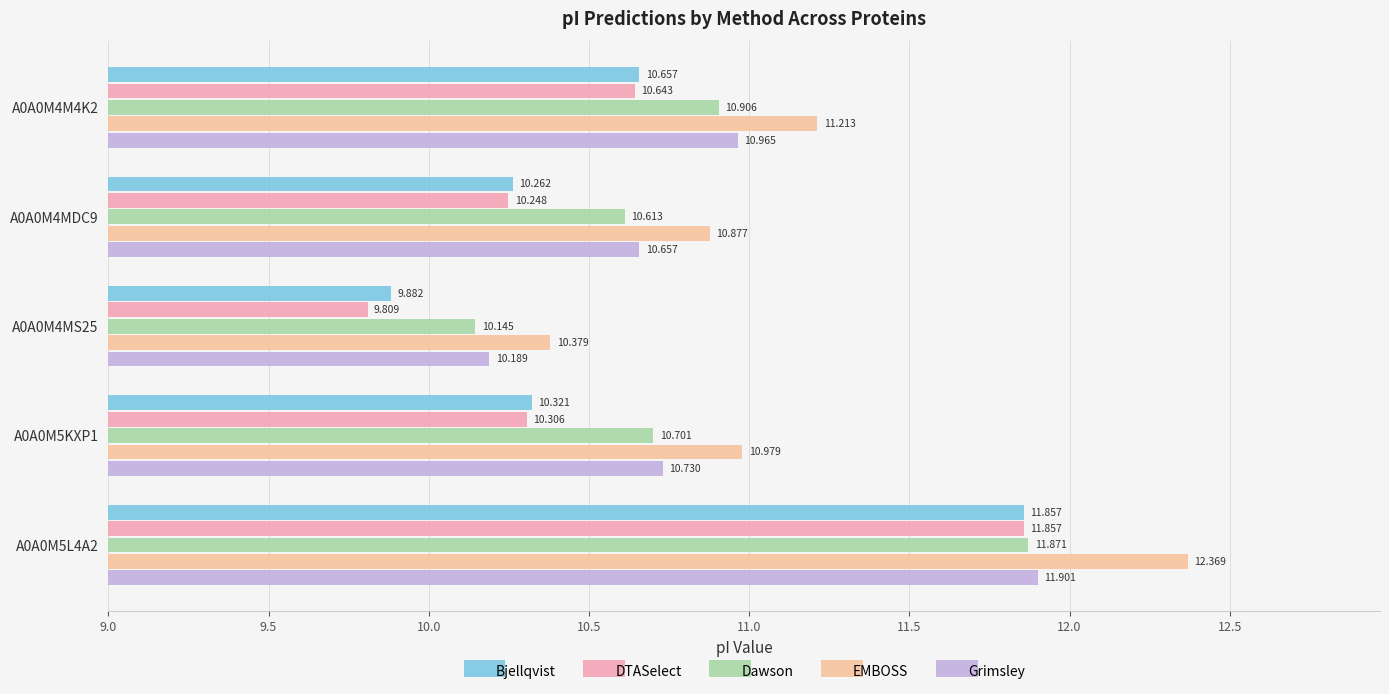

What is the difference between the maximum and minimum values in the Bjellqvist series?

2.0